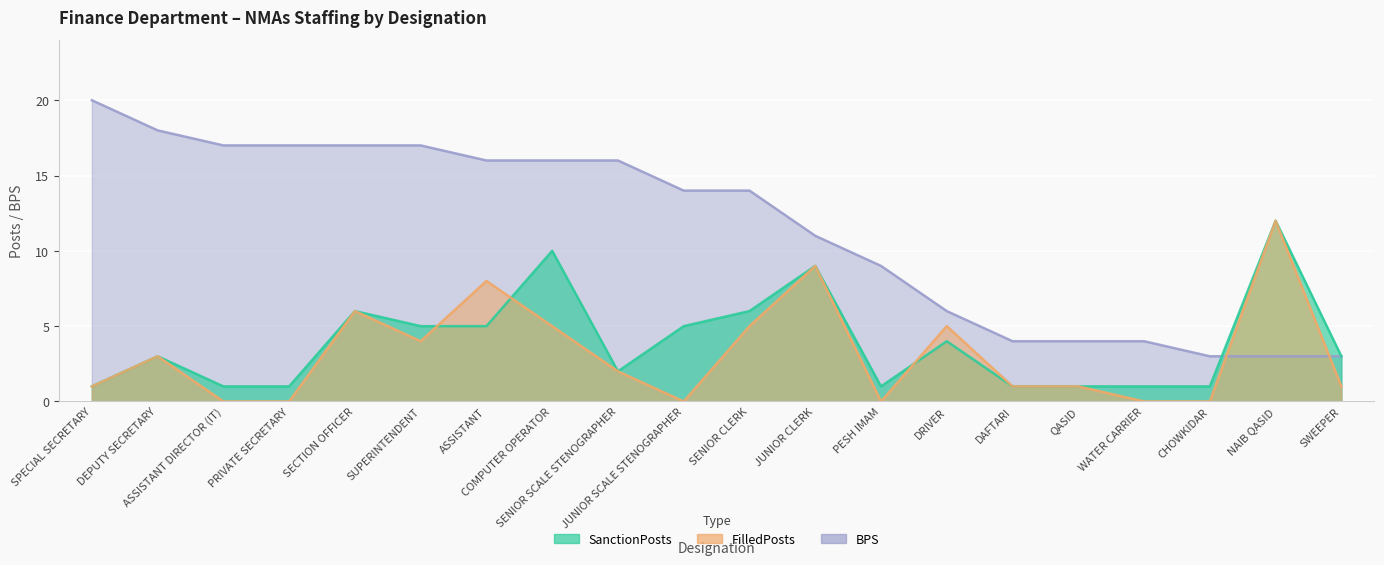

Which category has the lowest value across all series?

ASSISTANT DIRECTOR (IT)